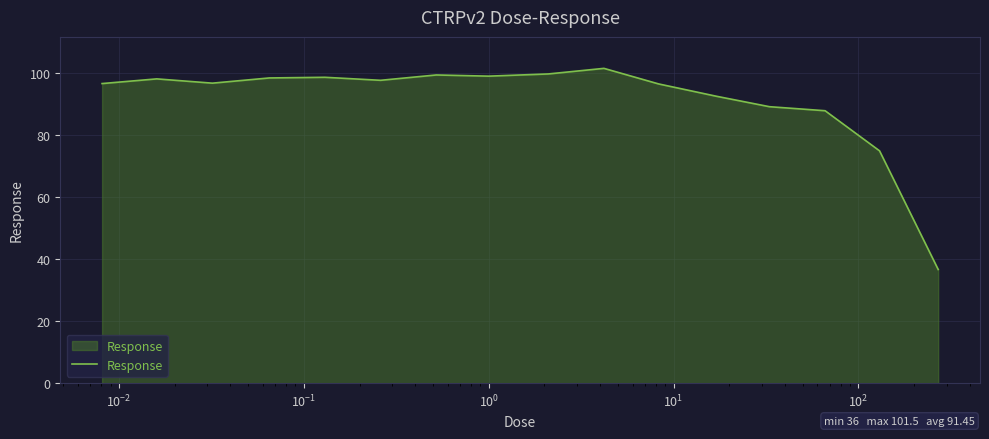

What is the greatest value displayed?

101.5